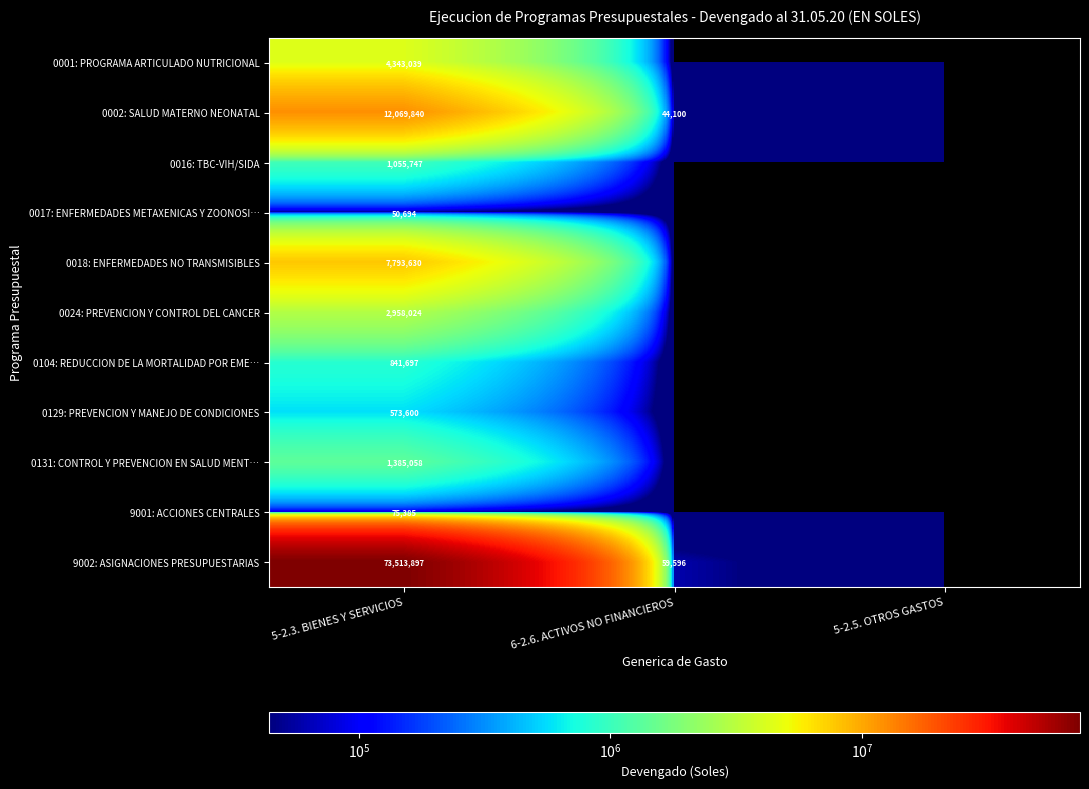

At 5-2.3. BIENES Y SERVICIOS, list the series in order from smallest to largest.

0017: ENFERMEDADES METAXENICAS Y ZOONOSI…, 9001: ACCIONES CENTRALES, 0129: PREVENCION Y MANEJO DE CONDICIONES, 0104: REDUCCION DE LA MORTALIDAD POR EME…, 0016: TBC-VIH/SIDA, 0131: CONTROL Y PREVENCION EN SALUD MENT…, 0024: PREVENCION Y CONTROL DEL CANCER, 0001: PROGRAMA ARTICULADO NUTRICIONAL, 0018: ENFERMEDADES NO TRANSMISIBLES, 0002: SALUD MATERNO NEONATAL, 9002: ASIGNACIONES PRESUPUESTARIAS